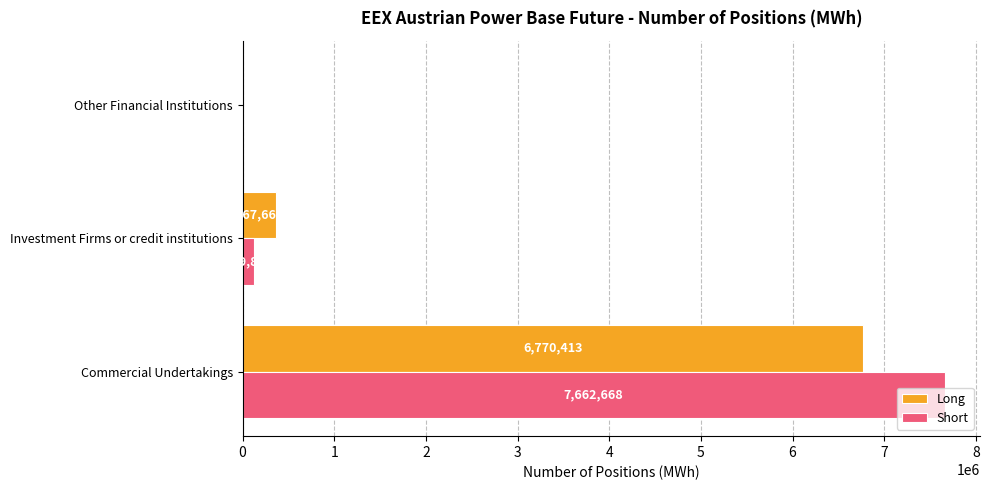

What is the sum of all Short values?

7782534